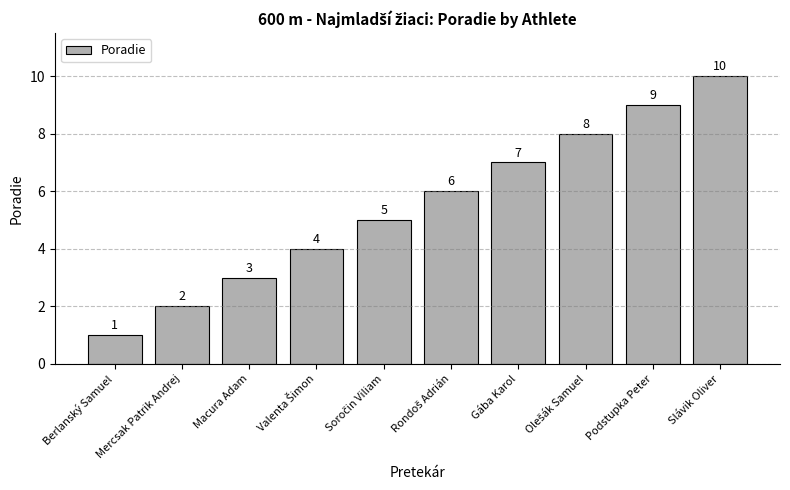

What is the average value?

6